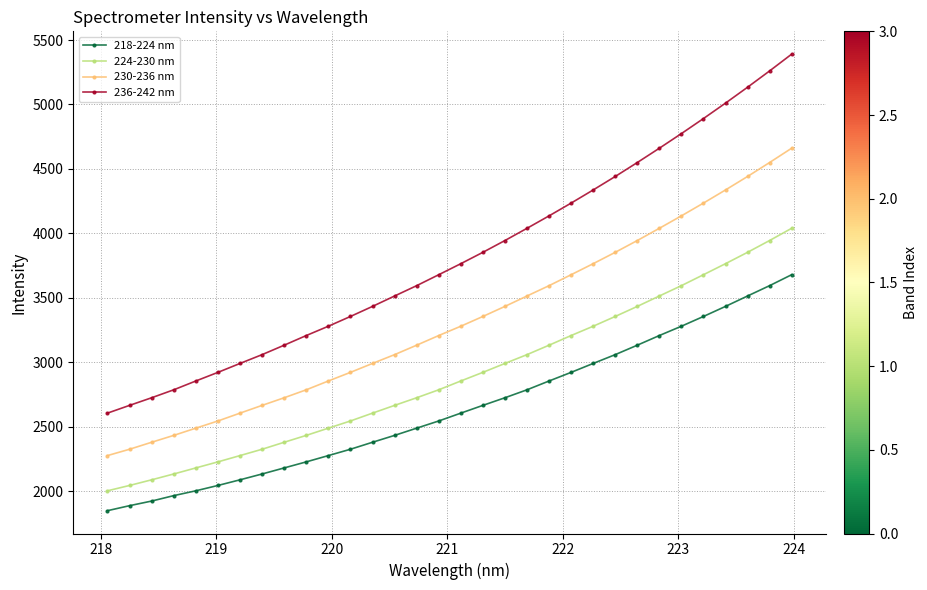

What is the highest value of the 218-224 nm series?

3679.5